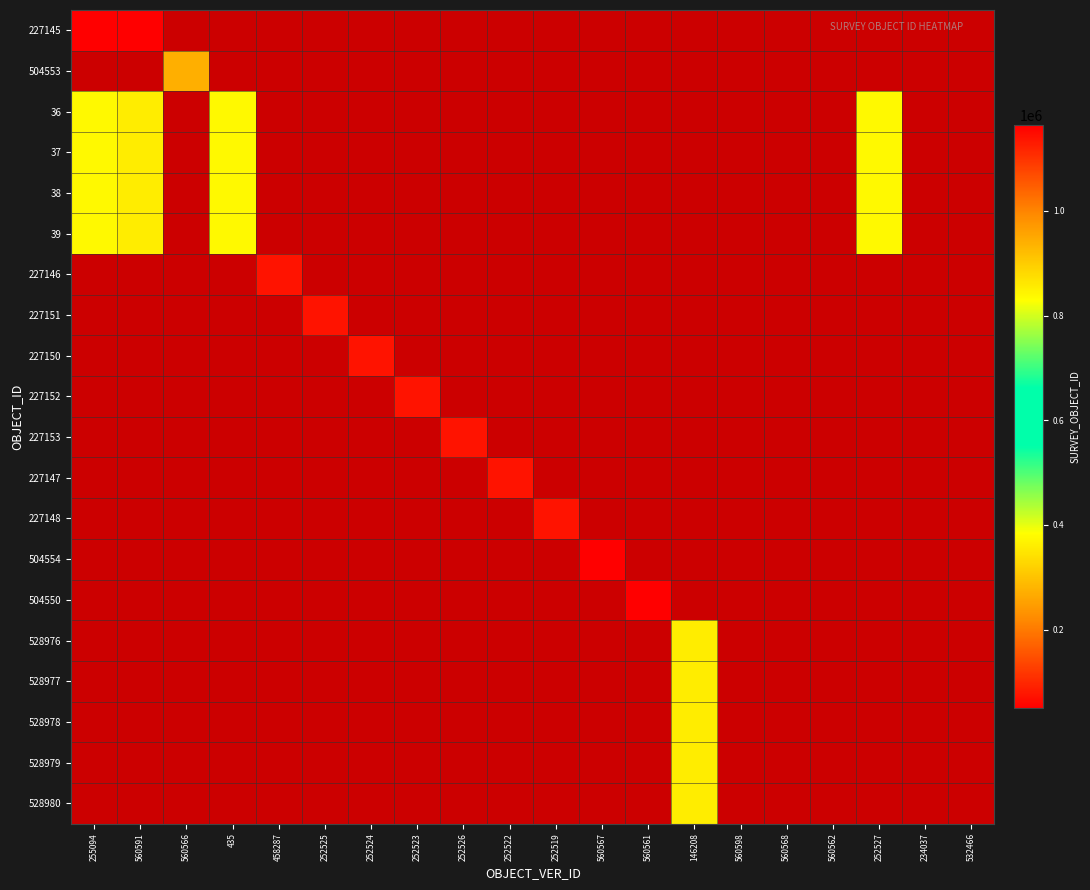

What is the difference between the maximum and minimum values in the 39 series?

18420.0